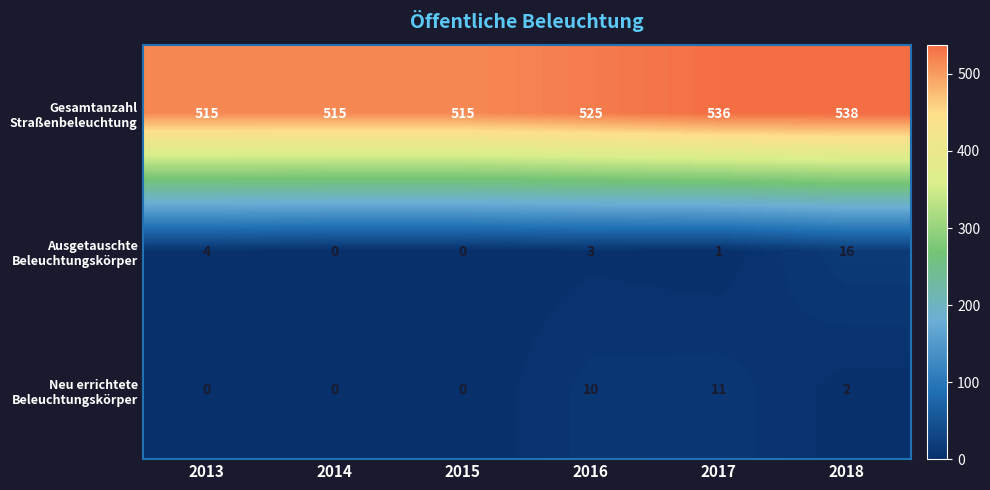

What is the total value across all series at 2013?

519